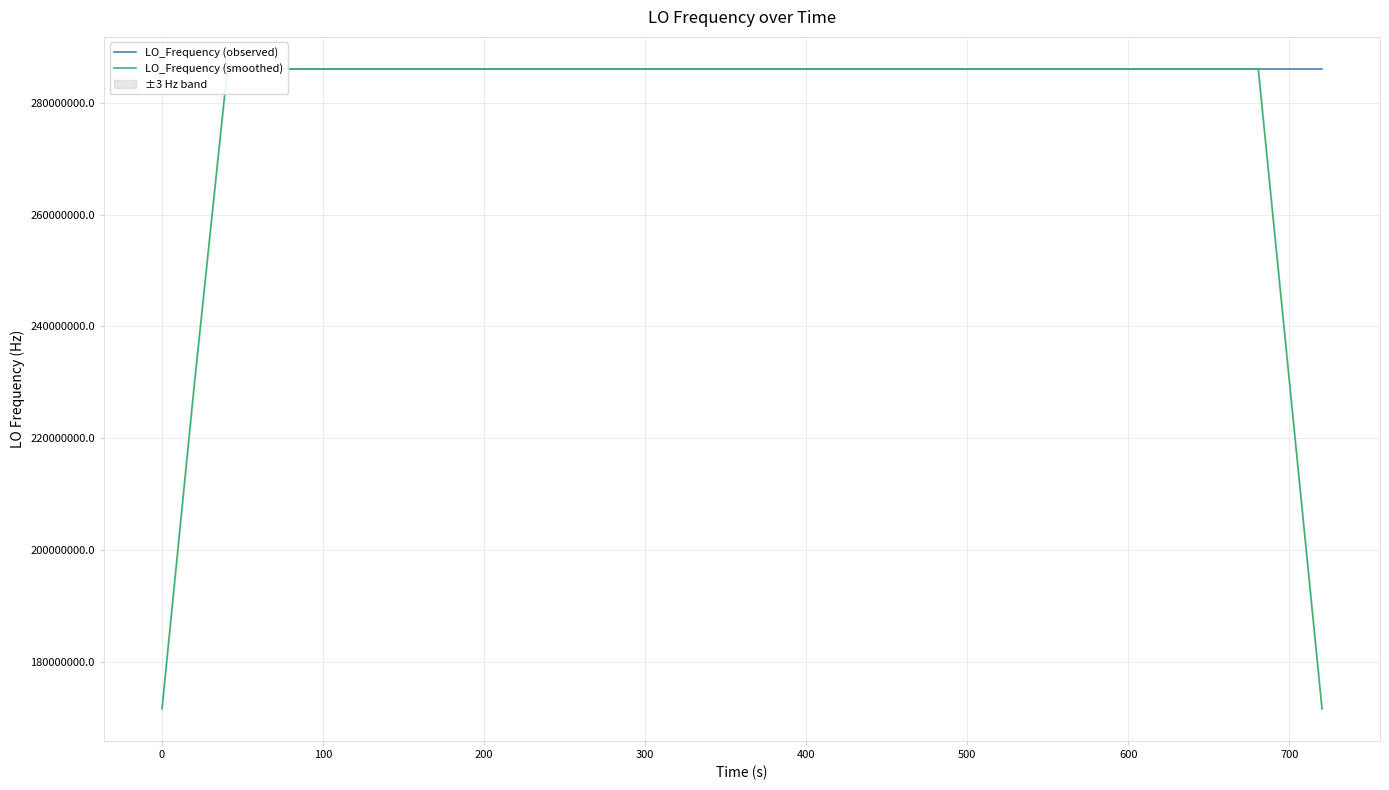

How many intersections are there between LO_Frequency (observed) and LO_Frequency (smoothed)?

24